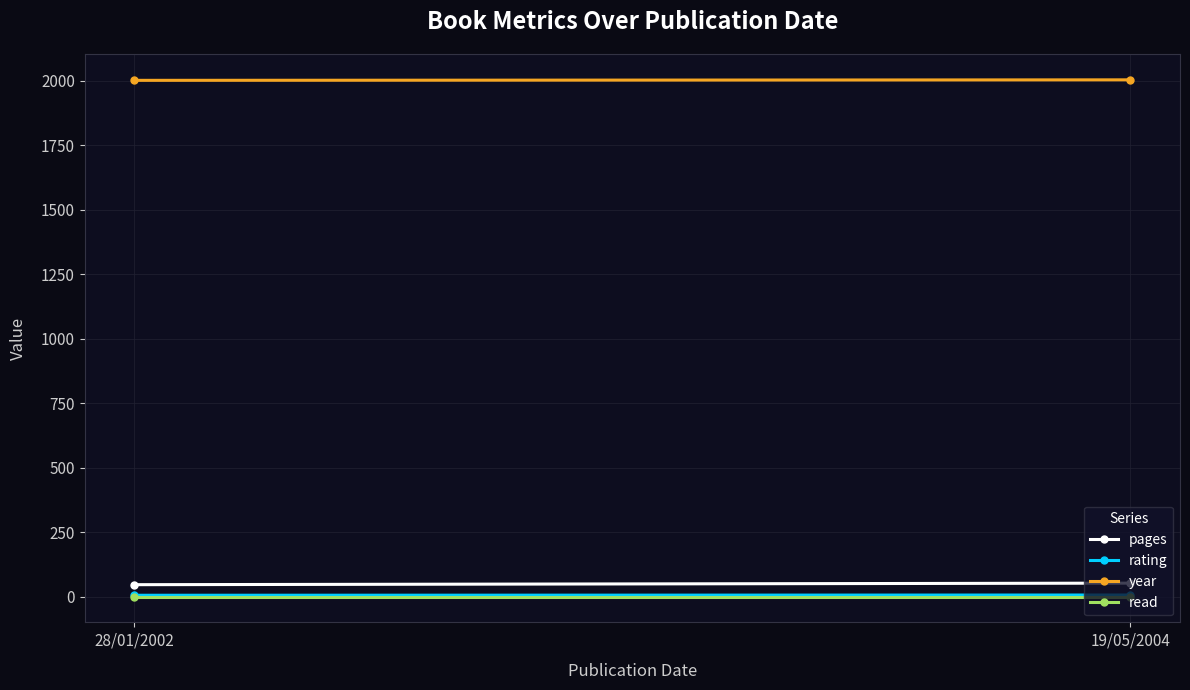

The pages series shows 28 at 19/05/2004. True or false?

False